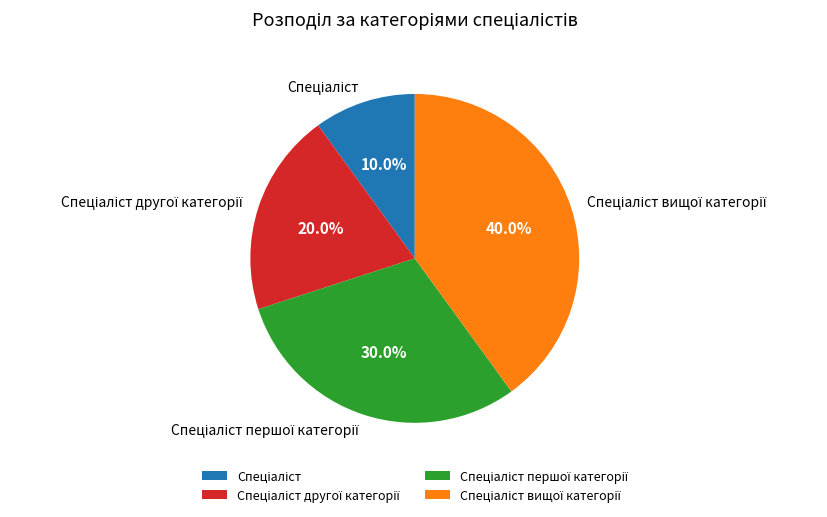

Is there a majority slice in this chart?

No